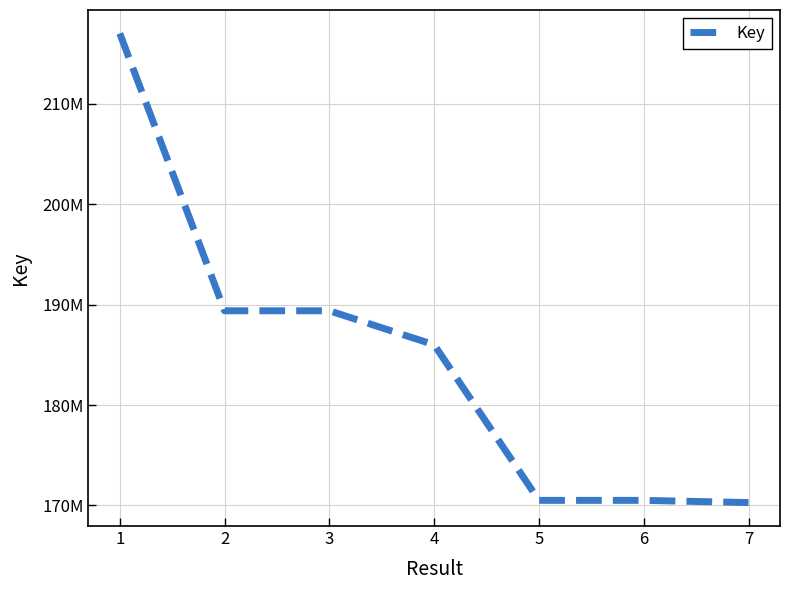

Where does the data first go above 185997155?

1